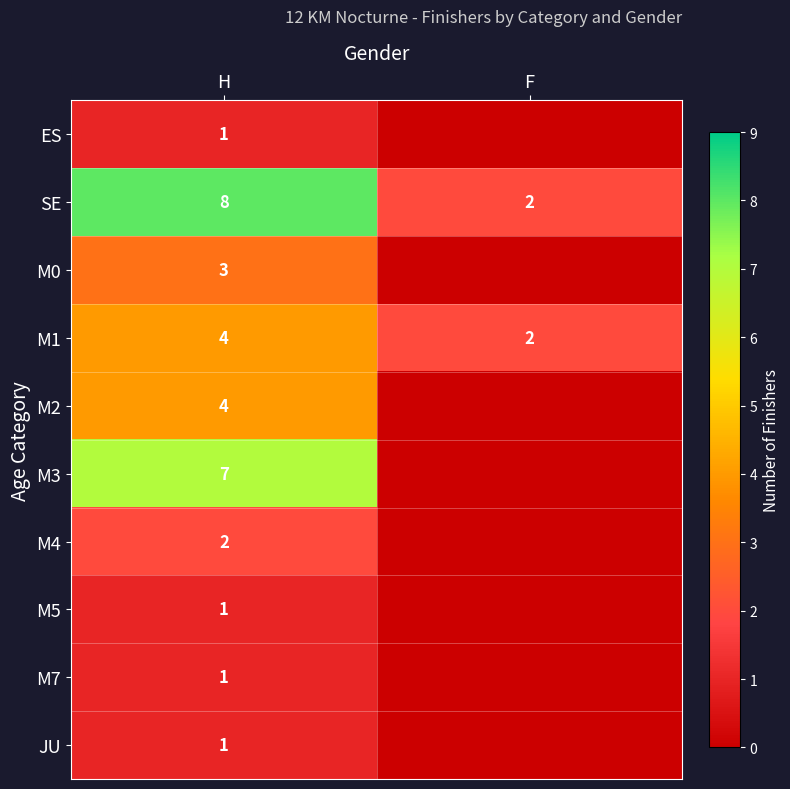

Is it true that M1 equals 1 at F?

False